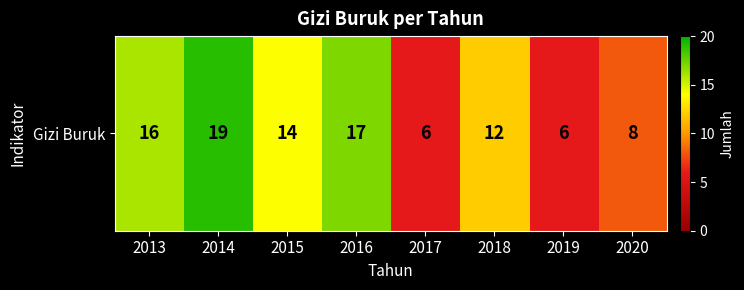

Reading left to right, extract all data points from this chart.

16	19	14	17	6	12	6	8